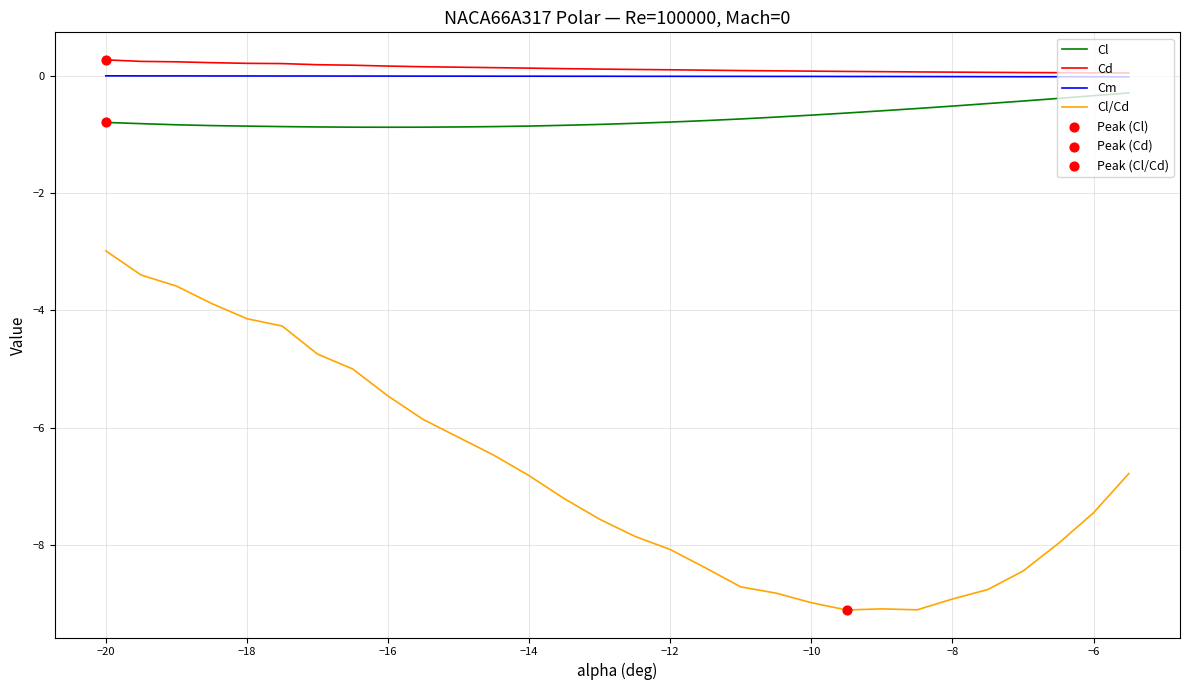

What is the maximum value shown in the chart?

0.3